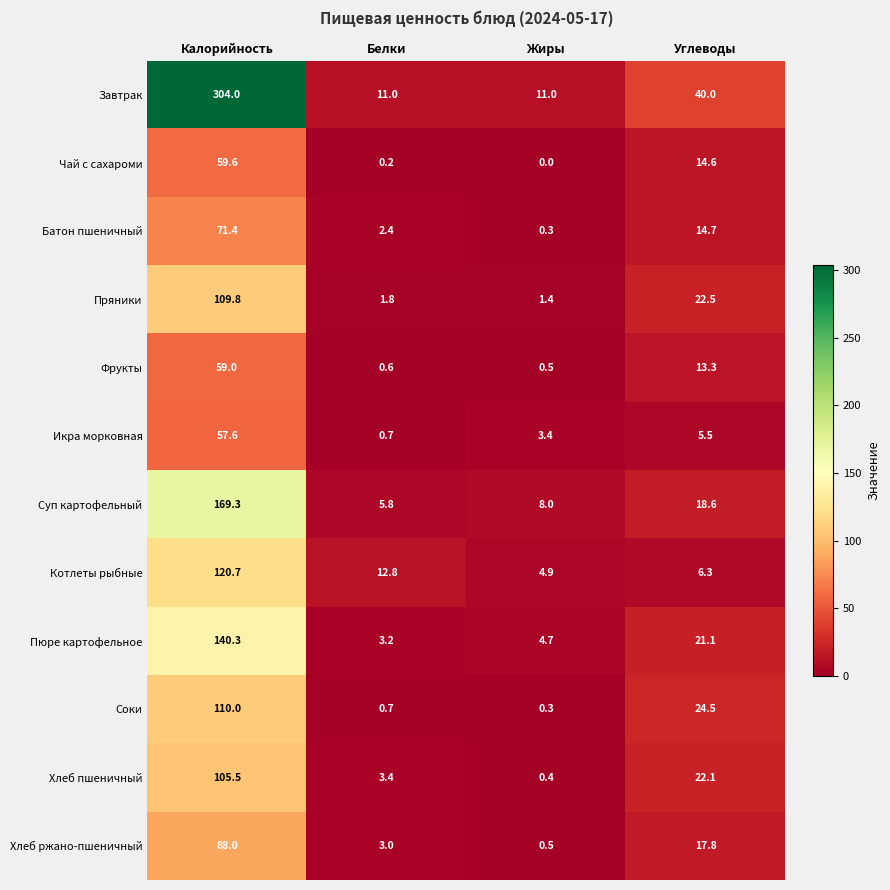

Which category has the lowest value across all series?

Жиры